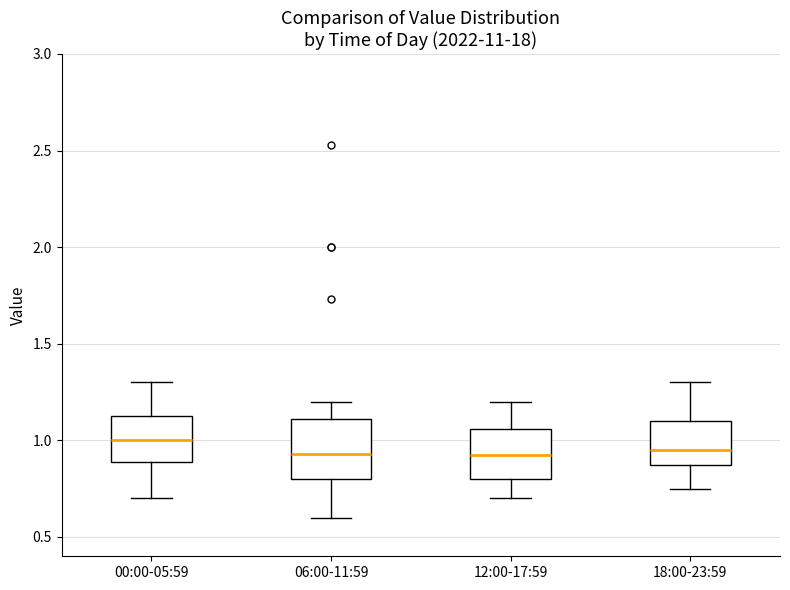

Comparing the boxes themselves (not the whiskers), which one is the tallest?

06:00-11:59